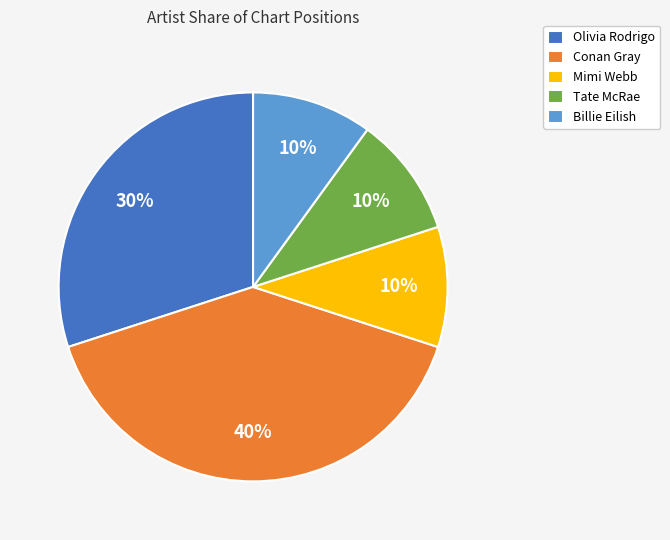

Between Billie Eilish and Olivia Rodrigo, which is larger?

Olivia Rodrigo